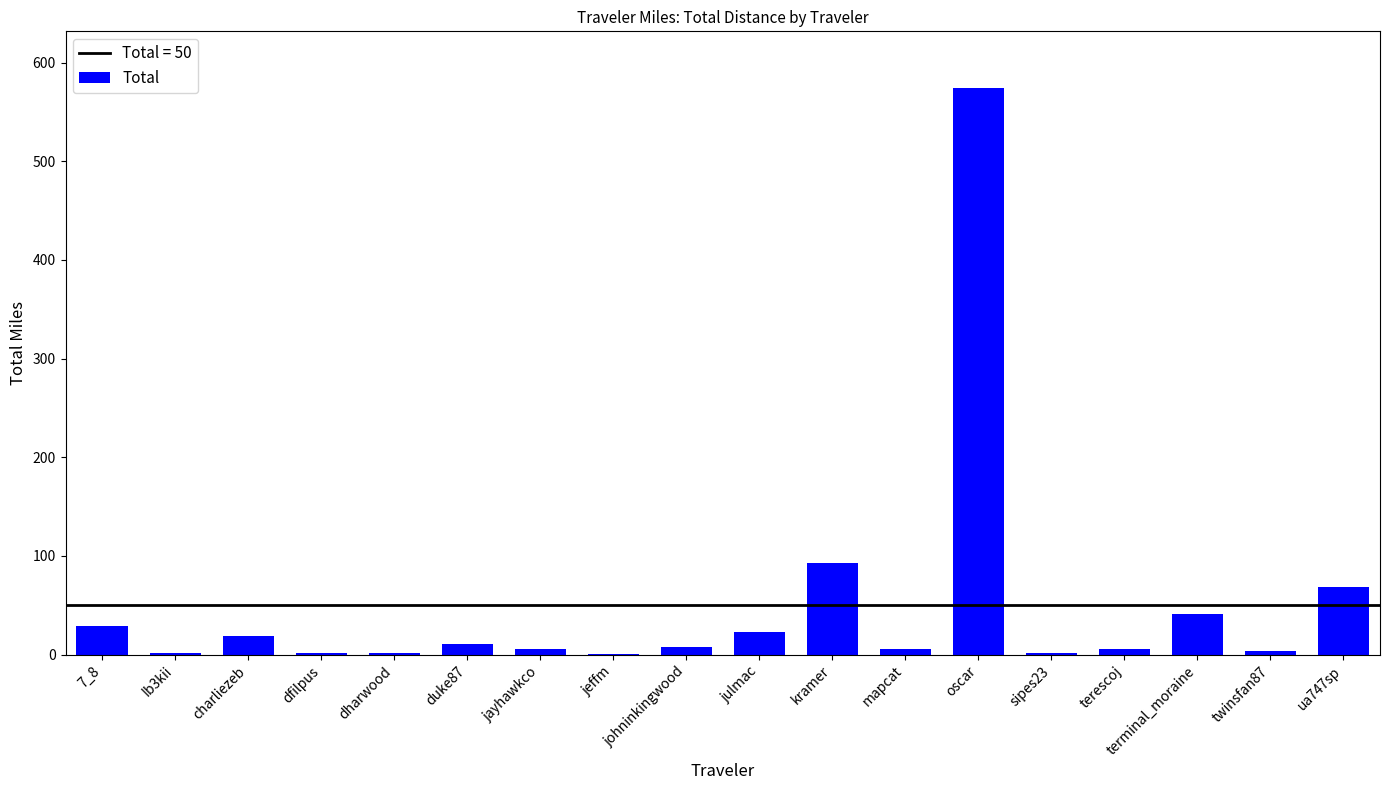

The chart shows a value of 1.3 at dharwood. True or false?

True